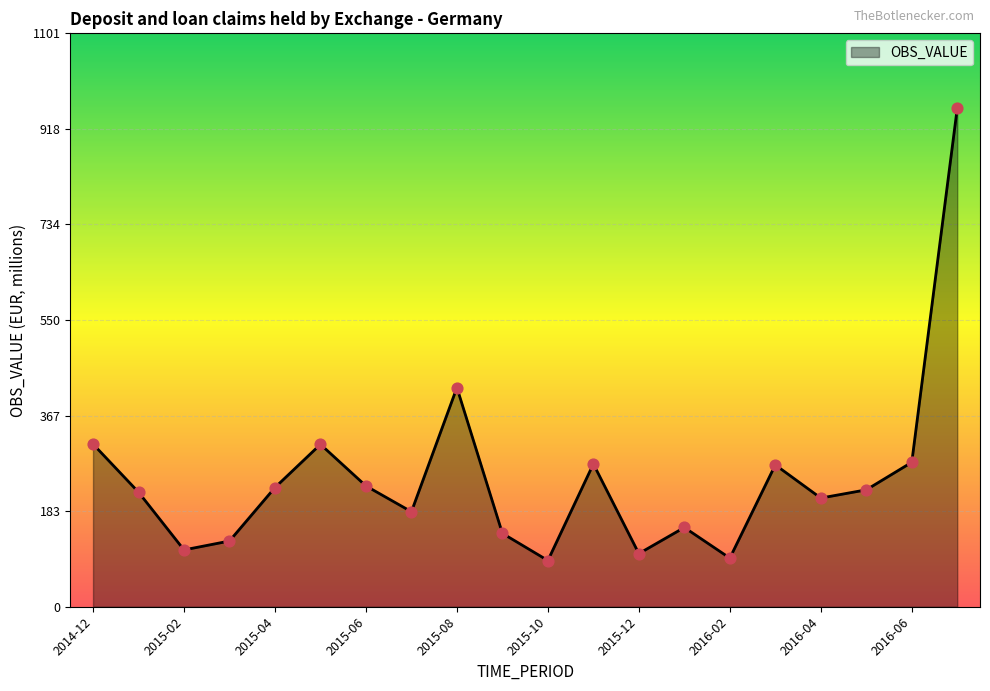

What is the difference between the maximum and minimum values?

869.2